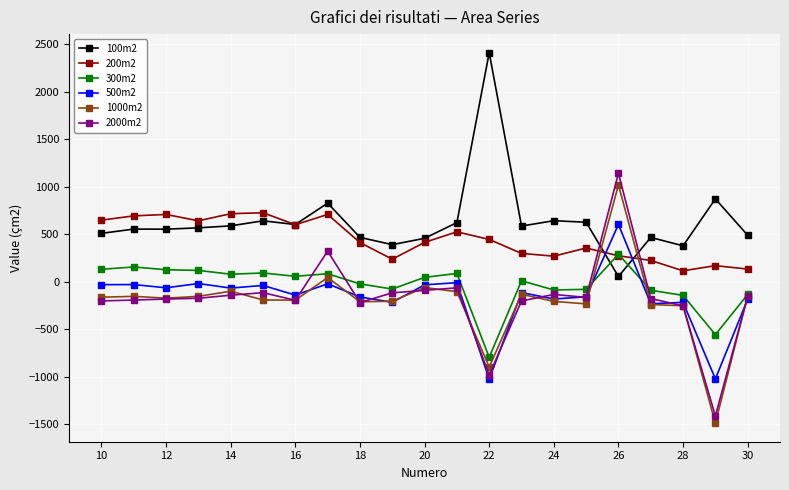

What is the average value of the 500m2 series?

-159